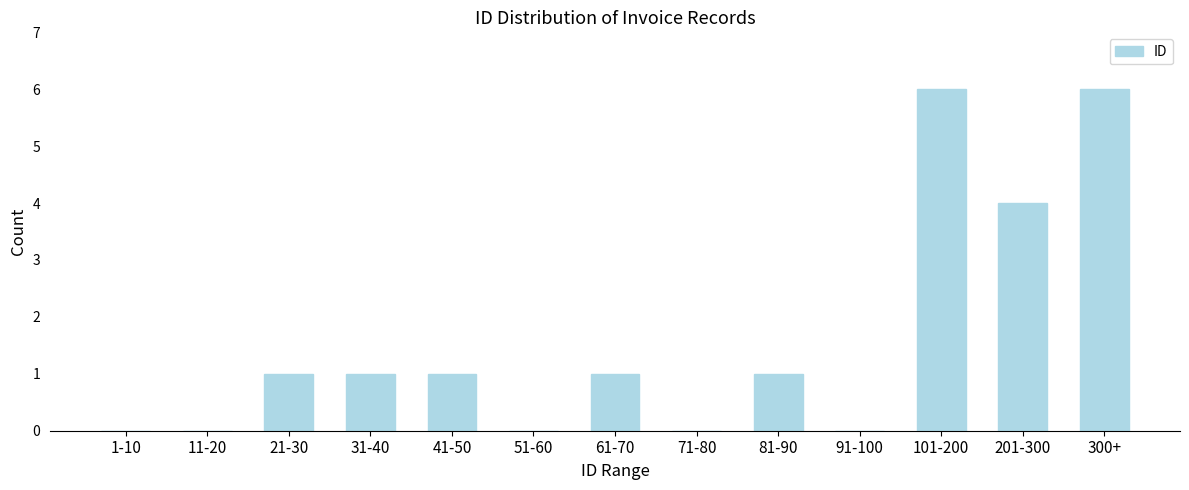

Reading left to right, what are all the values shown in this chart?

1-10=0	11-20=0	21-30=1	31-40=1	41-50=1	51-60=0	61-70=1	71-80=0	81-90=1	91-100=0	101-200=6	201-300=4	300+=6